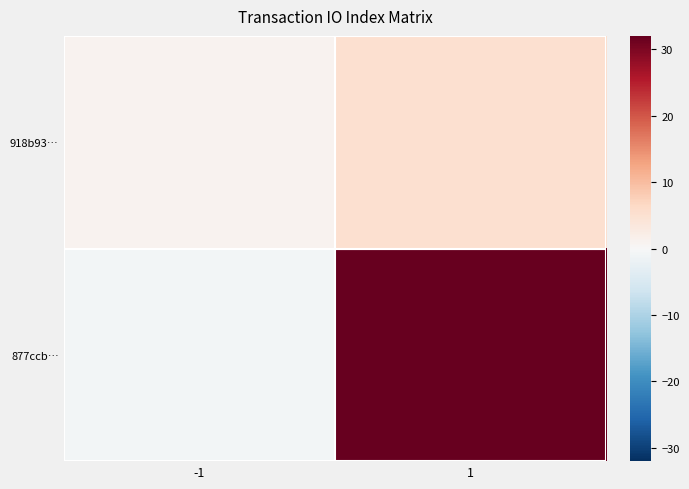

What is the spread (max minus min) of values at -1?

2